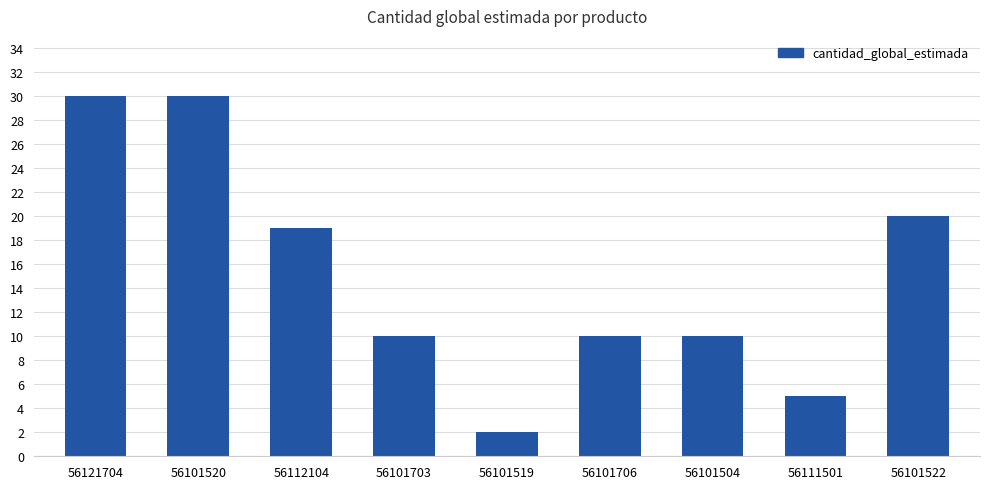

At which category does the chart reach its minimum across all series?

56101519